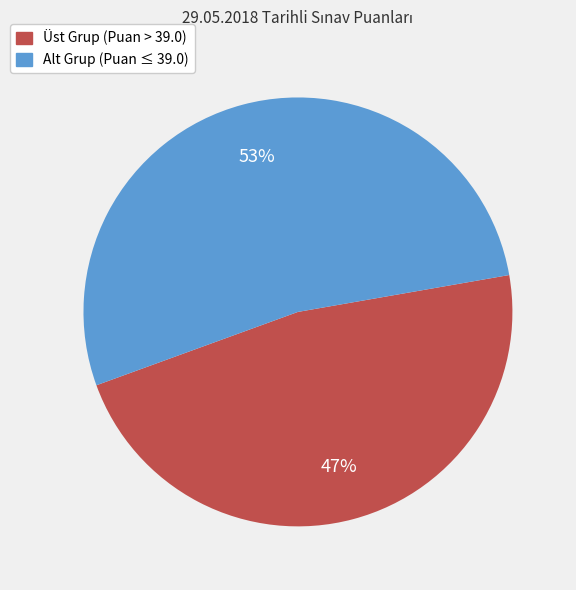

Which slice is the smallest?

Üst Grup (Puan > 39.0)